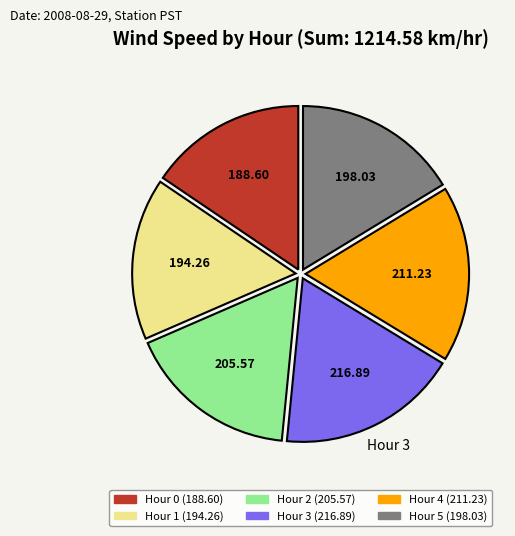

How many segments does this pie chart have?

6